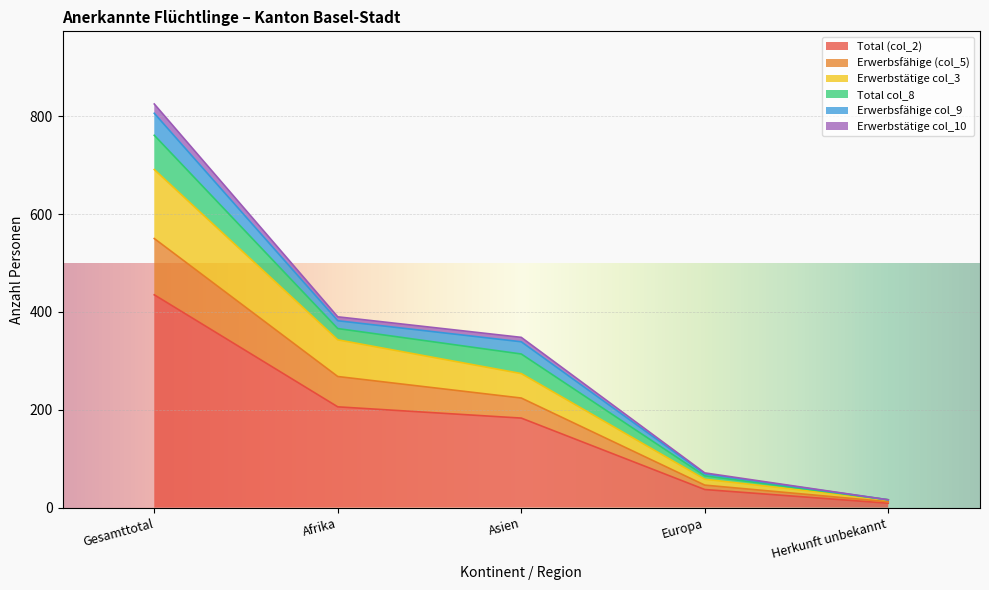

True or false: Erwerbstätige col_10 has more than 2 points higher than both neighbors.

False